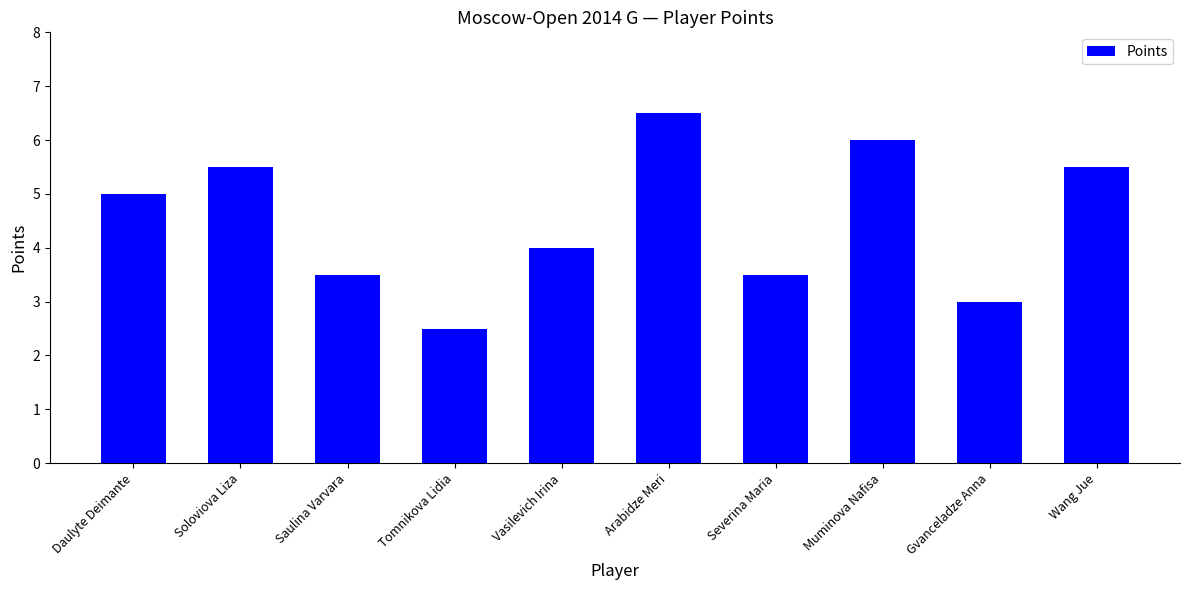

Approximately how many times larger is the value at Muminova Nafisa compared to Gvanceladze Anna?

2.0